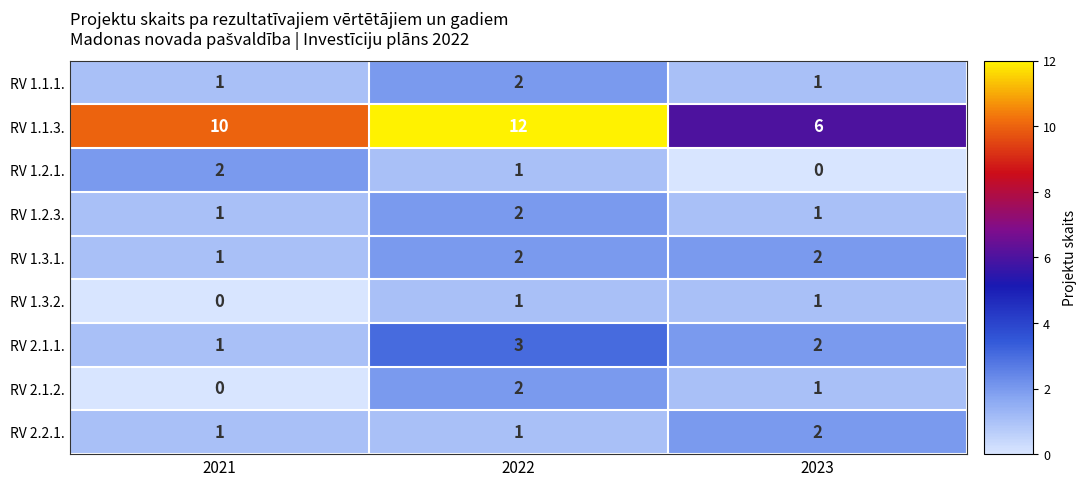

Which category has the highest value in the RV 2.2.1. series?

2023